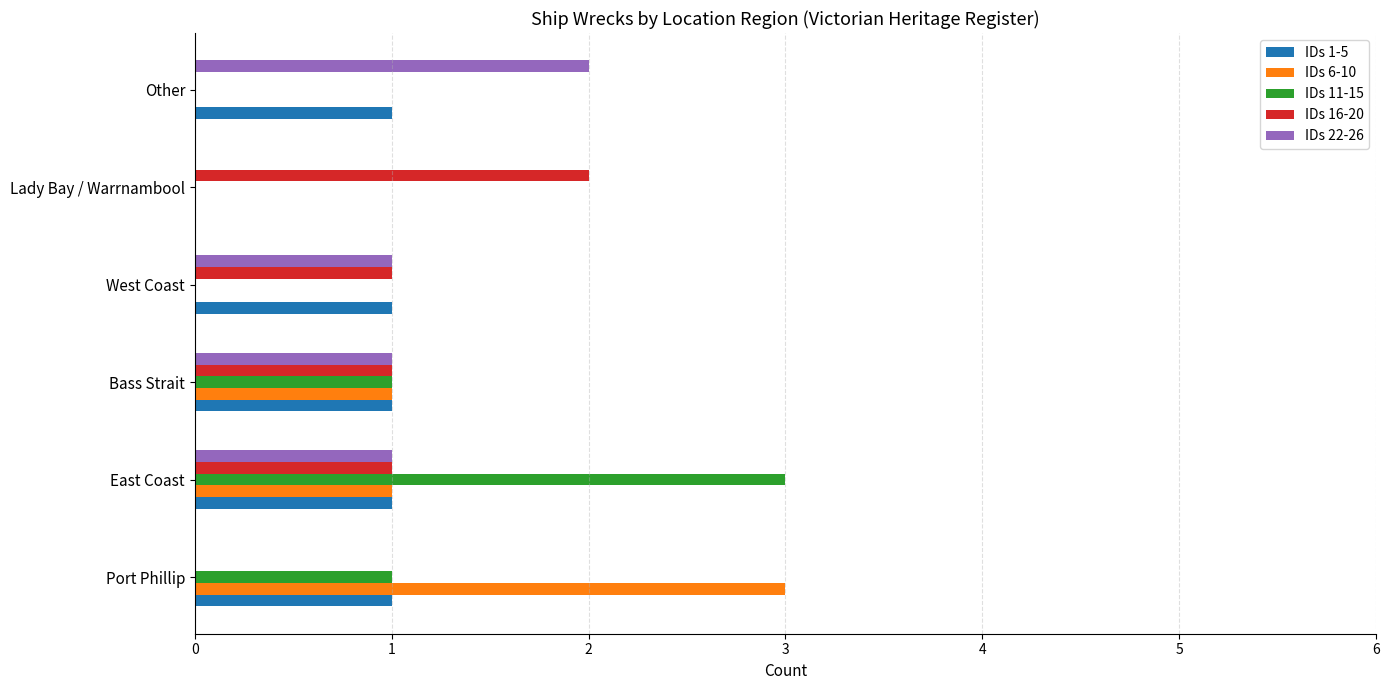

Is it true that IDs 16-20 equals 1 at Bass Strait?

True